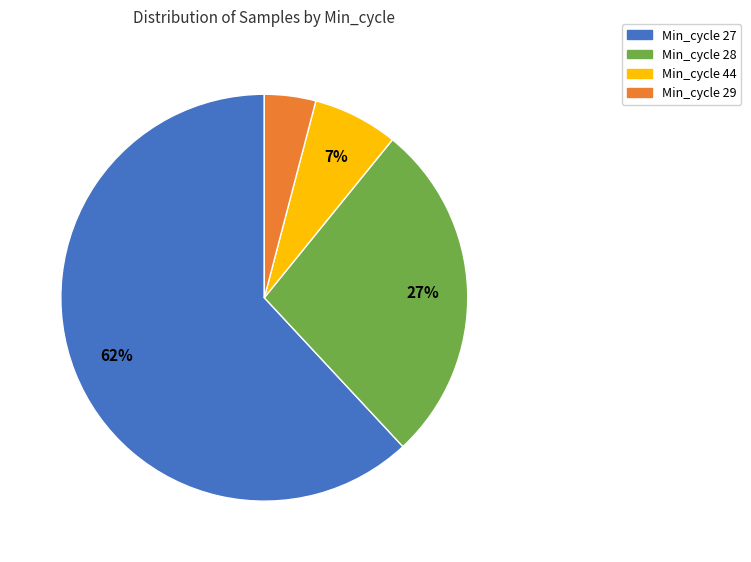

Combined, do Min_cycle 27 and Min_cycle 28 account for over 50%?

Yes